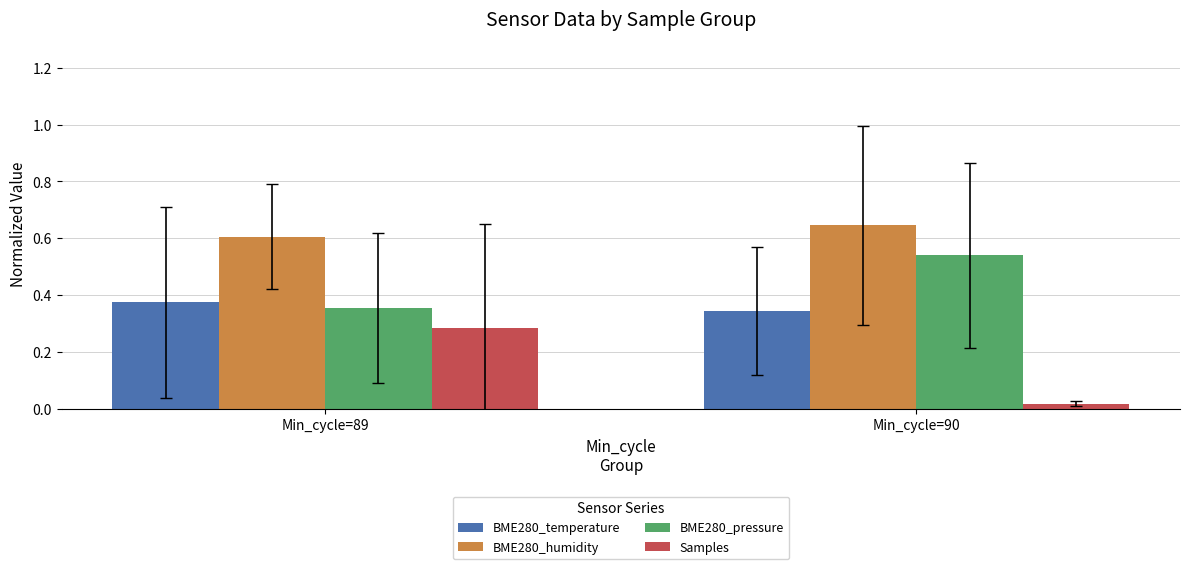

Which category has the highest value in the BME280_temperature series?

Min_cycle=89